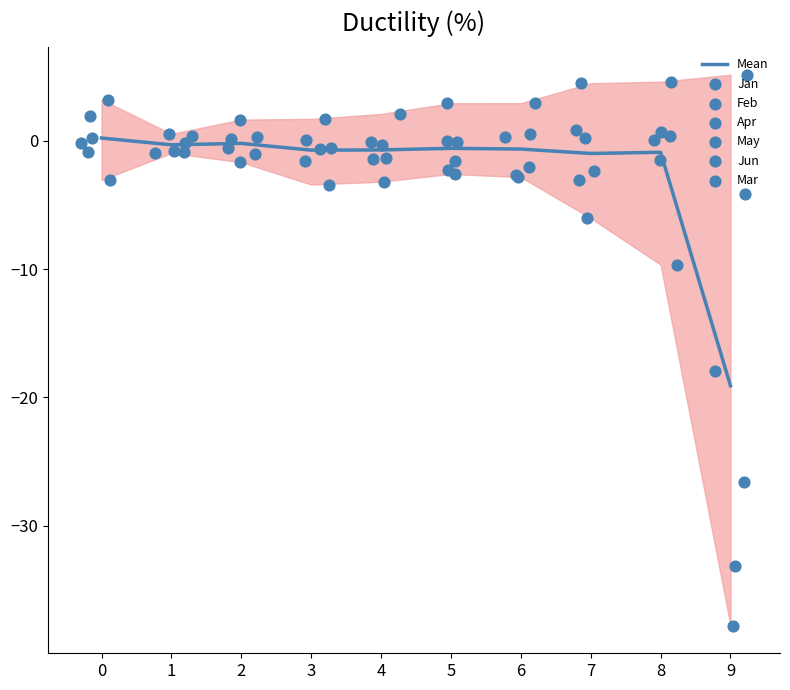

Which series reaches the maximum Y coordinate?

Feb